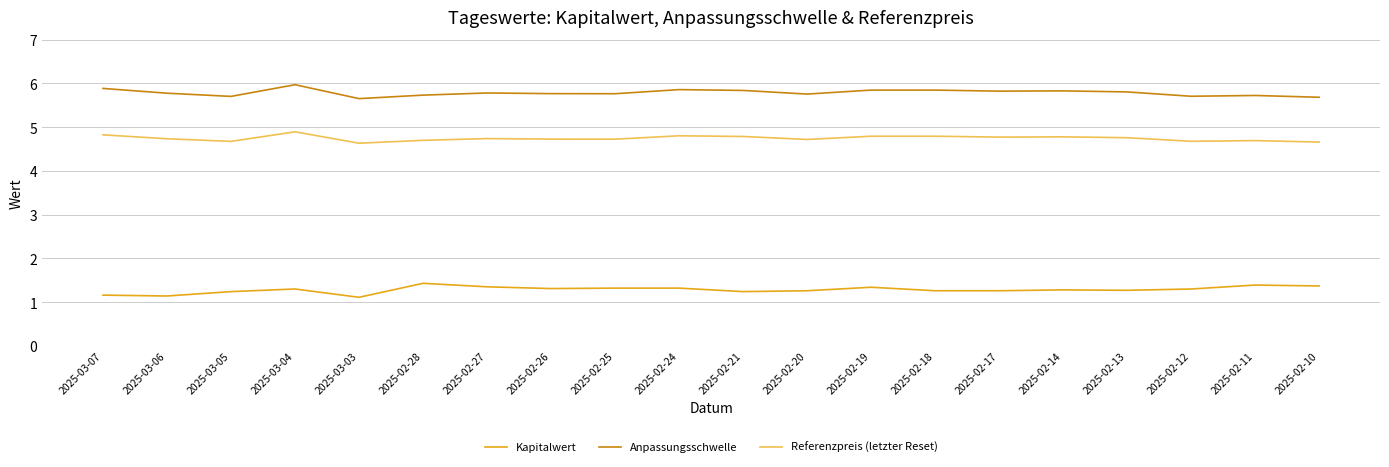

What is the difference between the highest and lowest values at 2025-02-26?

4.5